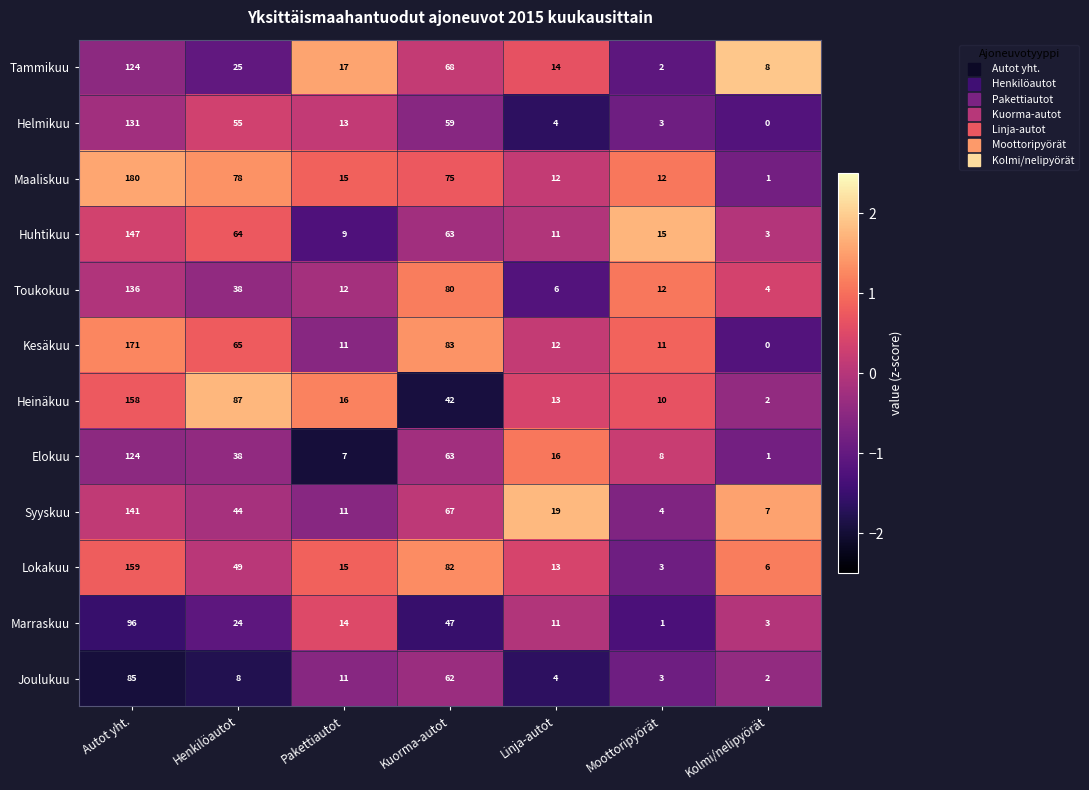

The Joulukuu series shows 62 at Kuorma-autot. True or false?

True